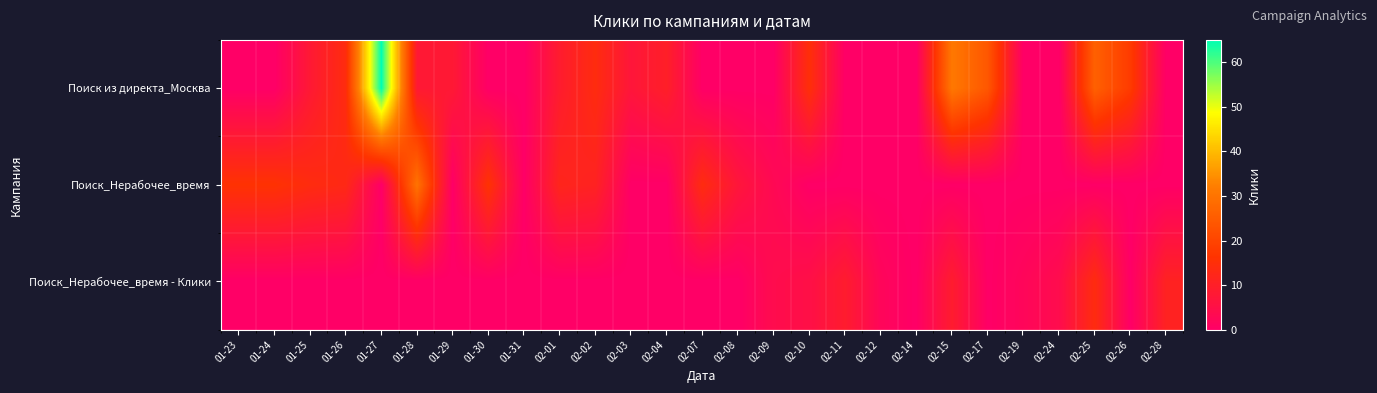

Which series has the largest range (max minus min)?

Поиск из директа_Москва